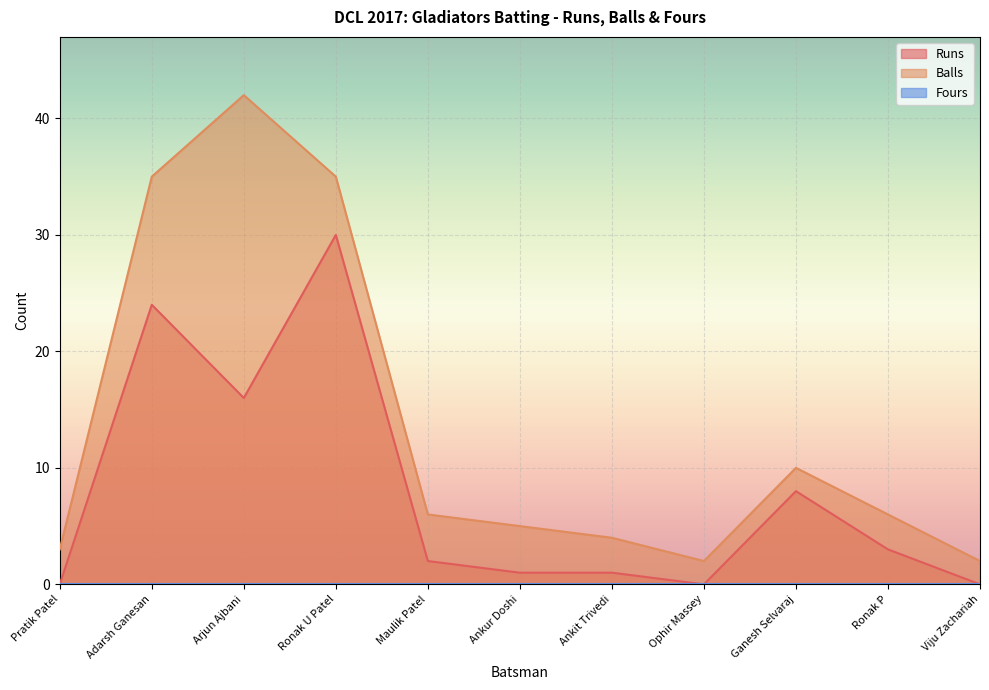

Rank the series at Viju Zachariah from highest to lowest value.

Balls, Runs